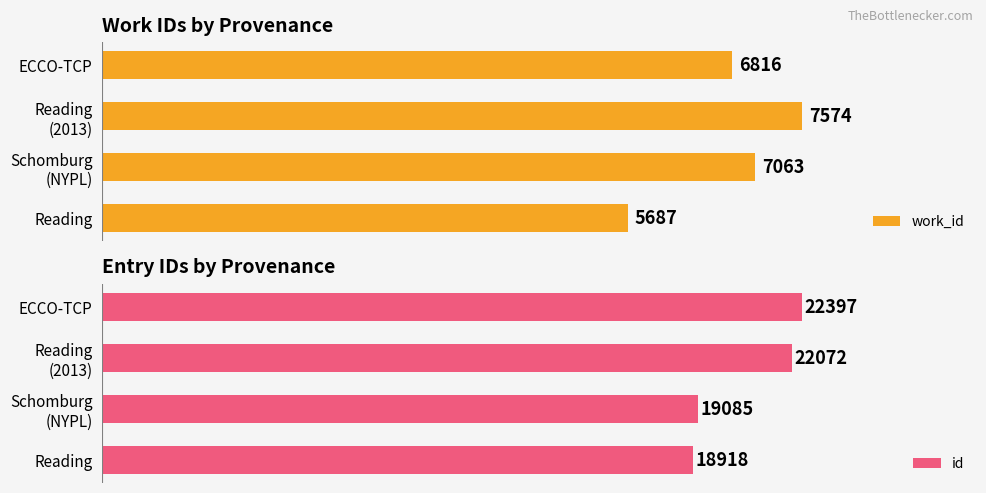

How many groups of bars are there?

4